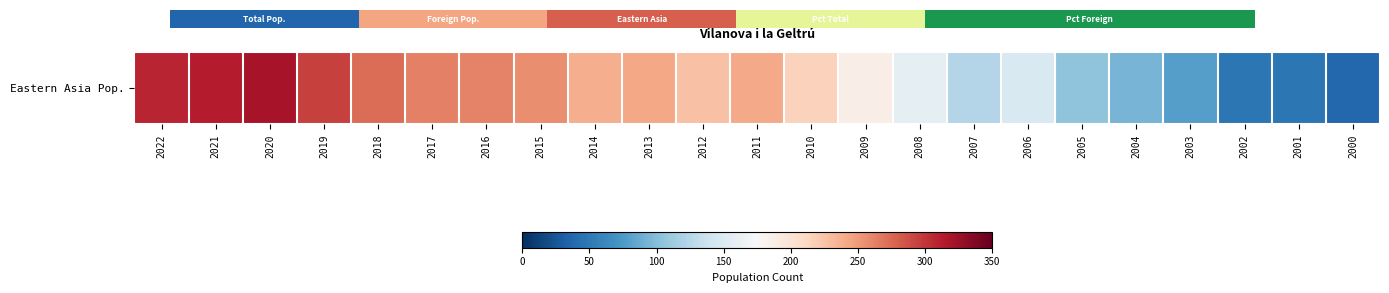

Count the number of data series in this chart.

1